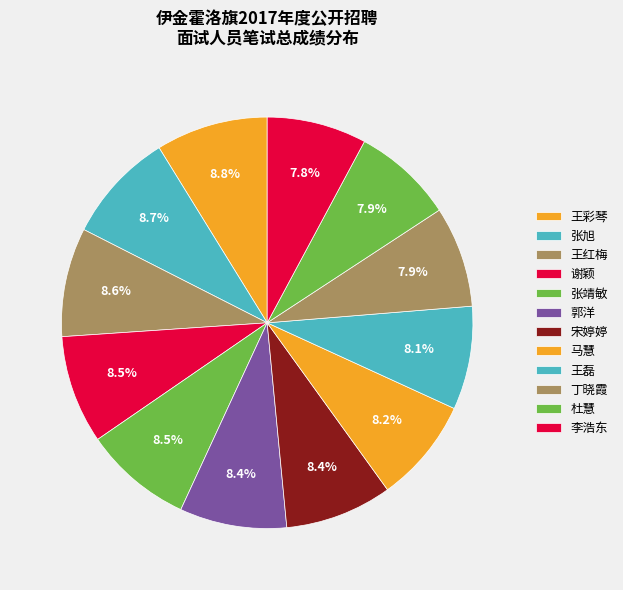

Count the number of slices in the pie.

12